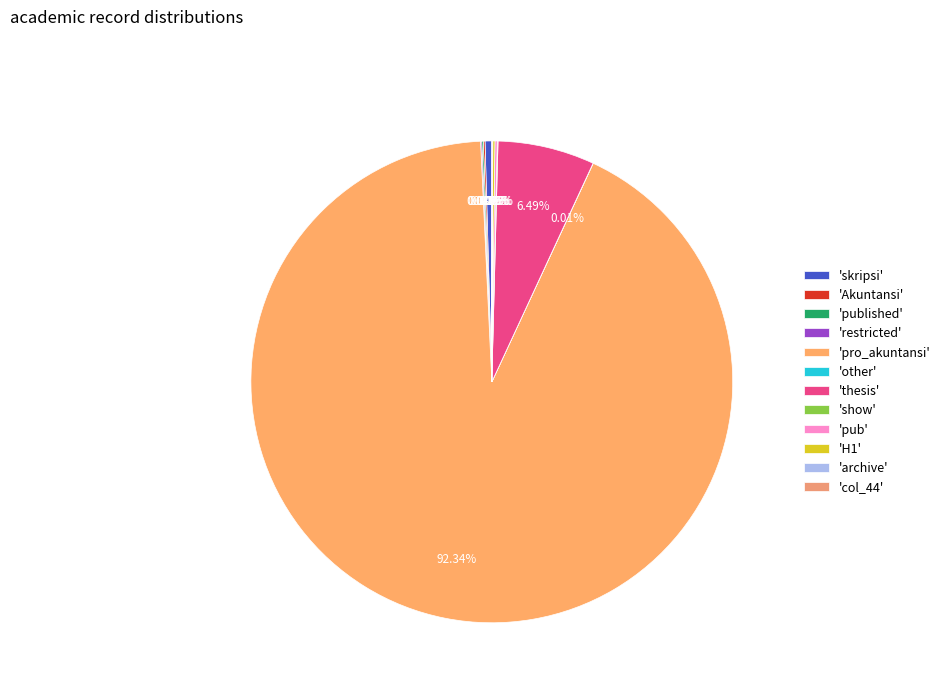

How many slices are in this pie chart?

12